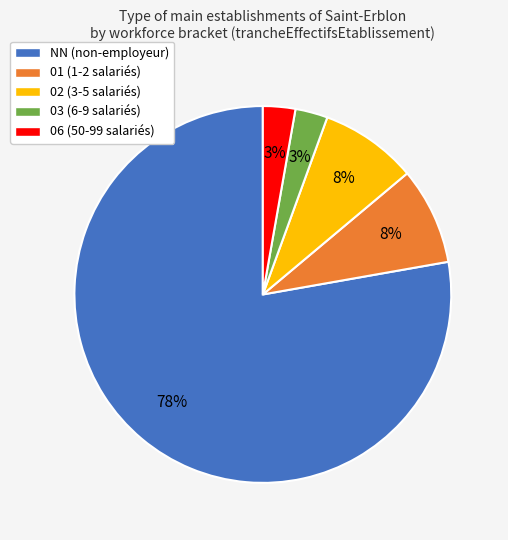

To the nearest percent, what is the difference between the largest and smallest slice percentages?

75%